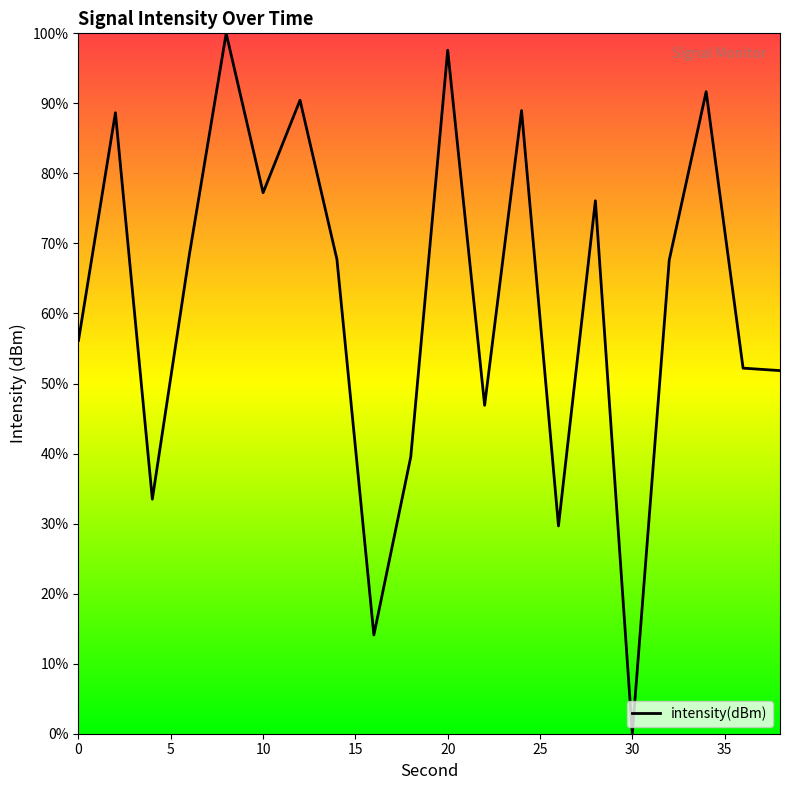

What is the greatest value displayed?

100.0